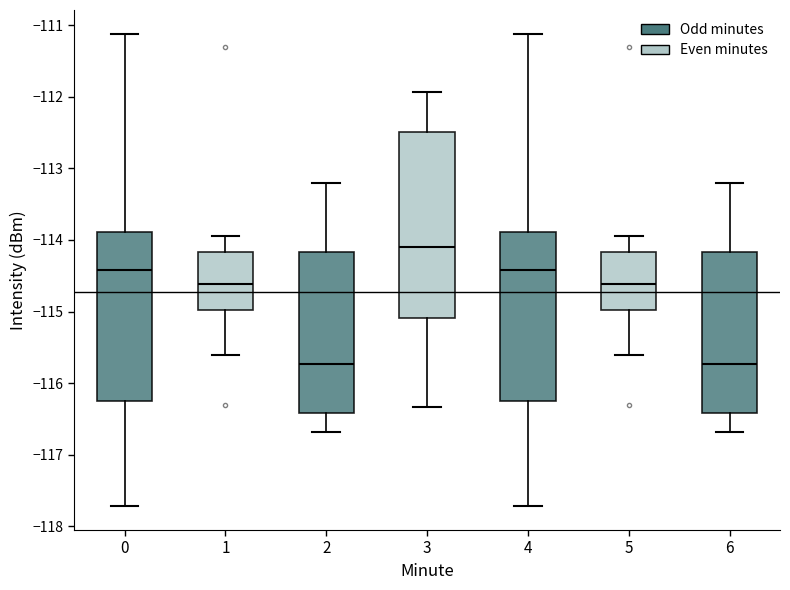

Reading left to right, read every box against the y-axis: the position of its median line, the range the box covers, and the ends of its whiskers. The values are not printed on the chart, so give them approximately, as read against the axis.

0: median -114.4, box -116.2 to -113.9, whiskers -117.7 to -111.1
1: median -114.6, box -115.0 to -114.2, whiskers -115.6 to -113.9
2: median -115.7, box -116.4 to -114.2, whiskers -116.7 to -113.2
3: median -114.1, box -115.1 to -112.5, whiskers -116.3 to -111.9
4: median -114.4, box -116.2 to -113.9, whiskers -117.7 to -111.1
5: median -114.6, box -115.0 to -114.2, whiskers -115.6 to -113.9
6: median -115.7, box -116.4 to -114.2, whiskers -116.7 to -113.2